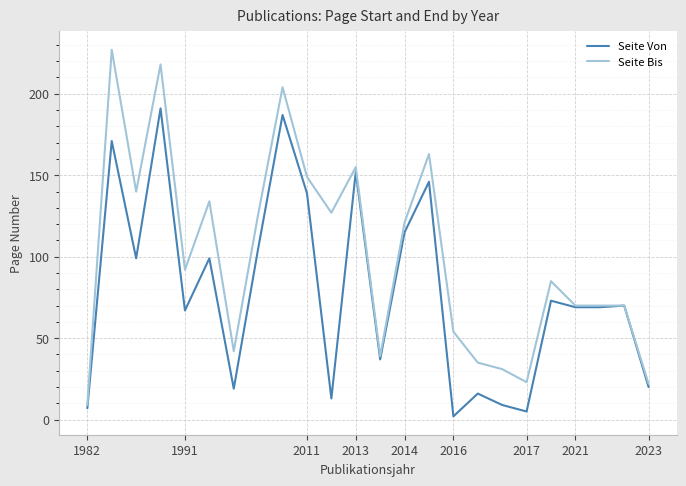

Which series has the largest total across all categories?

Seite Bis